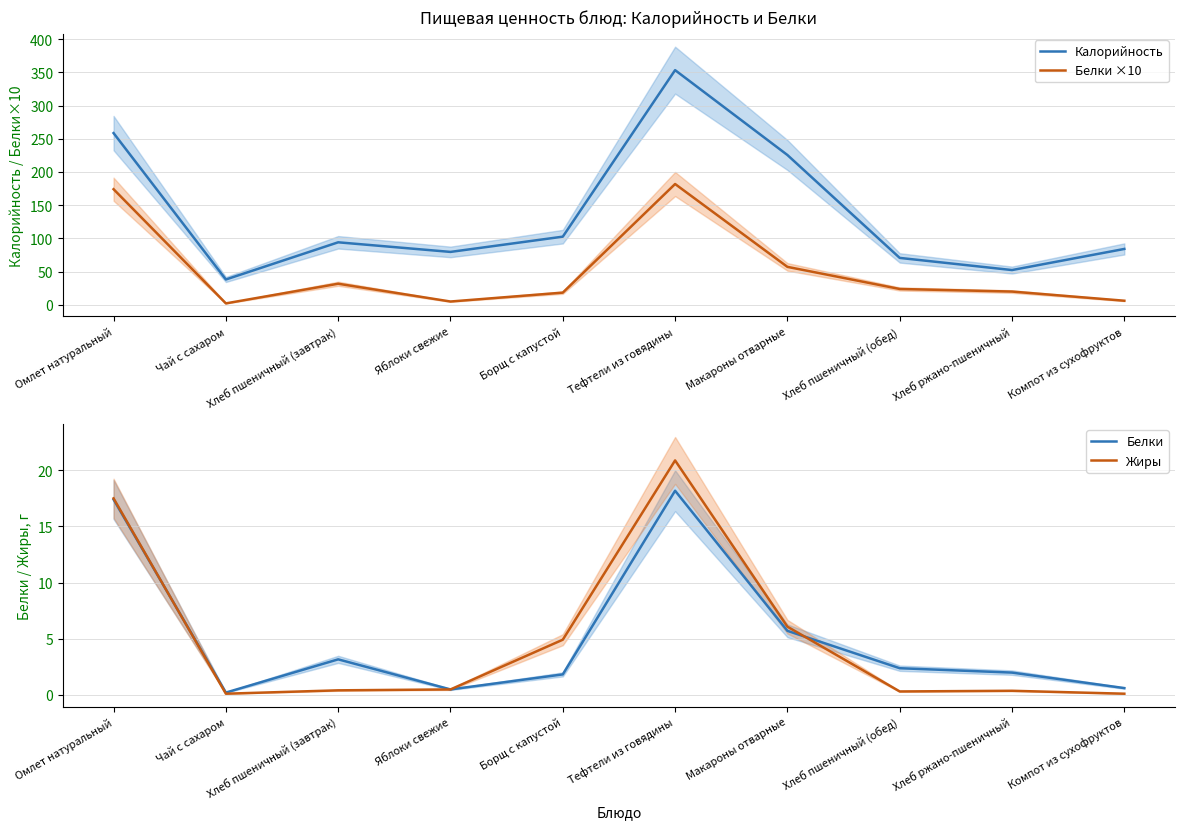

What is the value of the Белки ×10 point at the 10th from the left?

6.0